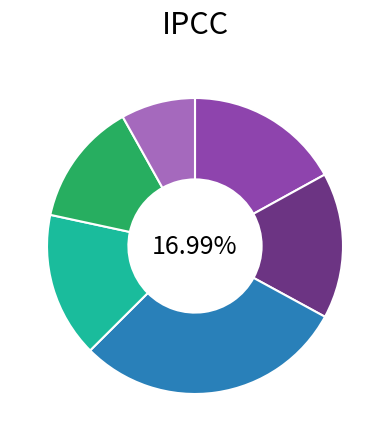

To the nearest percent, what portion does 埼玉 represent?

2%